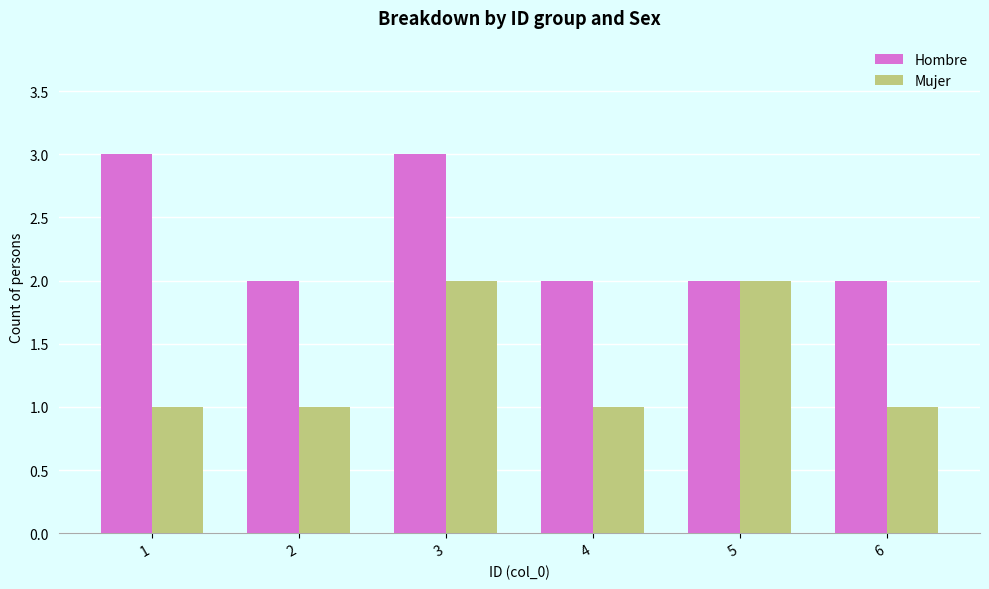

What is the maximum value shown in the chart?

3